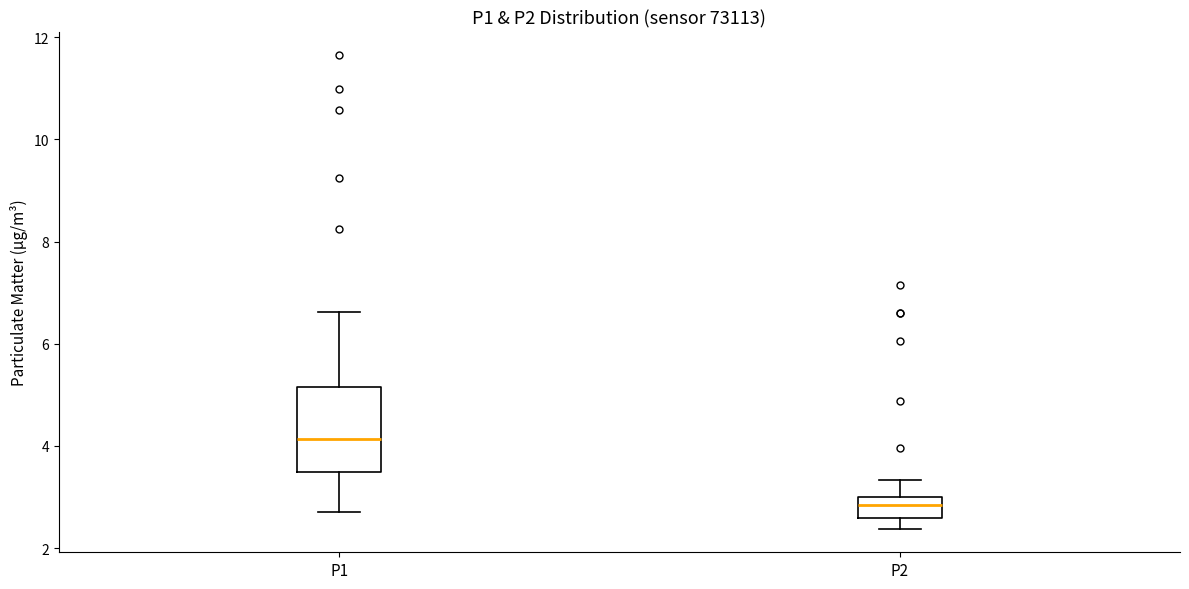

Which box's median line is the highest?

P1